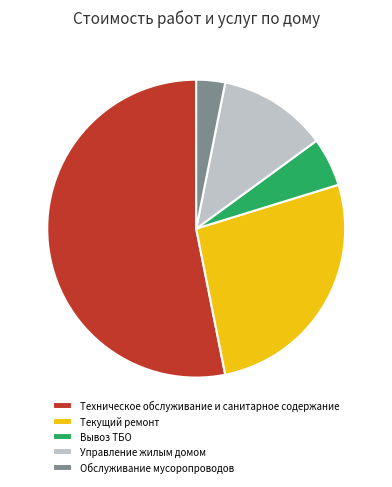

What is the largest slice in the pie chart?

Техническое обслуживание и санитарное содержание